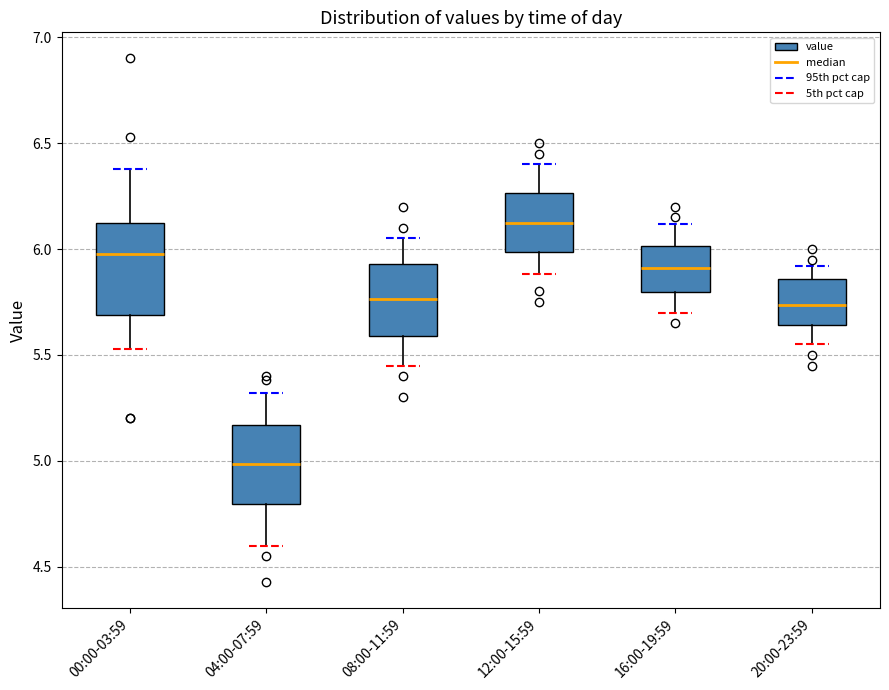

Where does the upper whisker of the box for 20:00-23:59 end on the y-axis? The values are not printed on the chart, so give them approximately, as read against the axis.

5.90